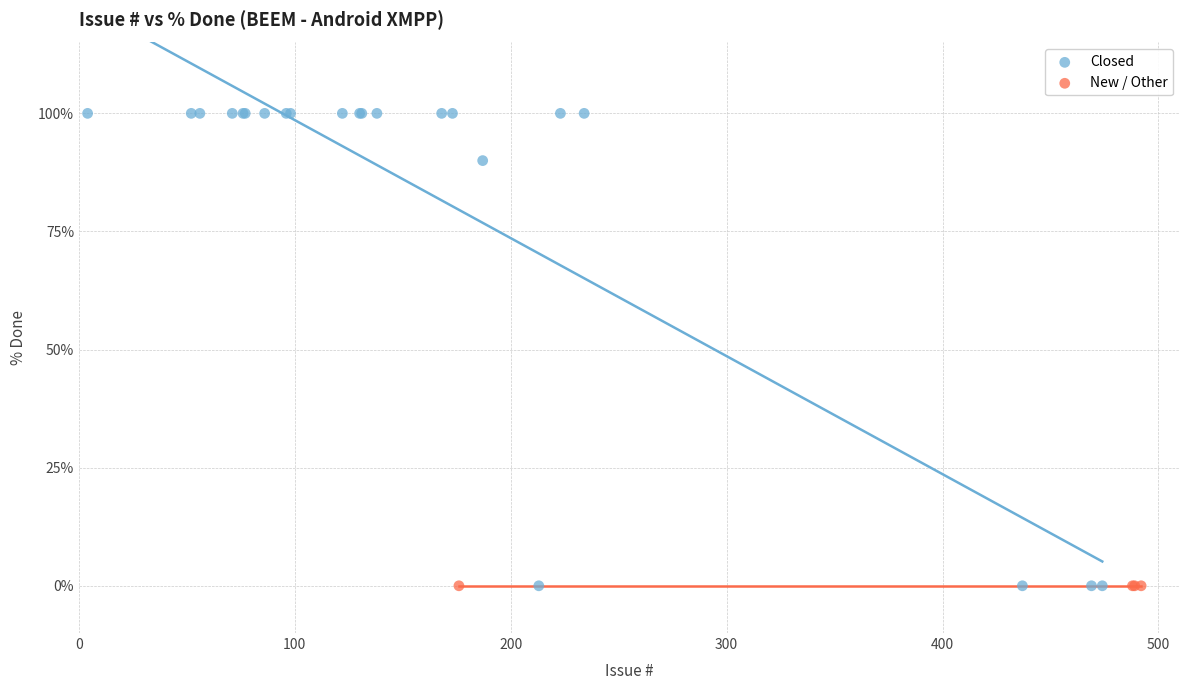

Which series contains the highest Y value?

Closed